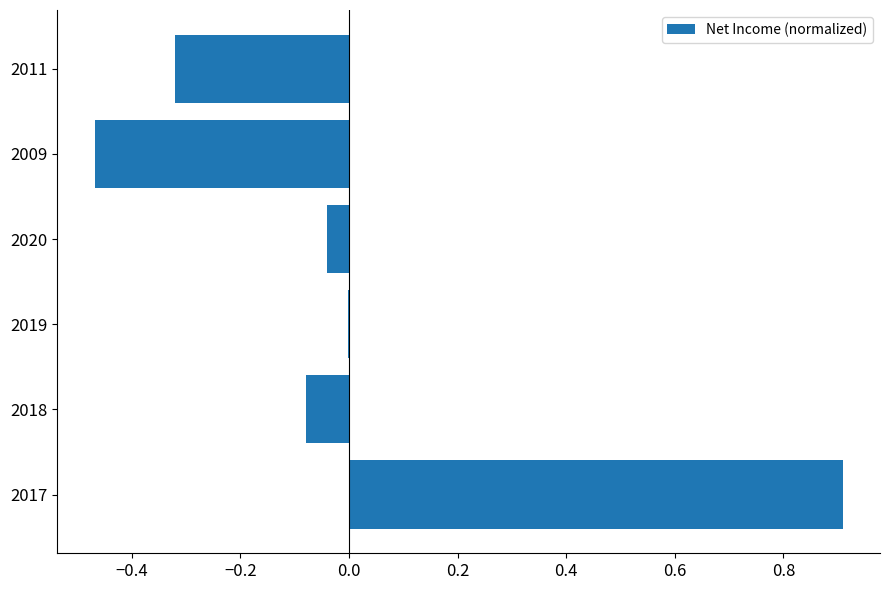

Between 2018 and 2017, which is larger?

2017